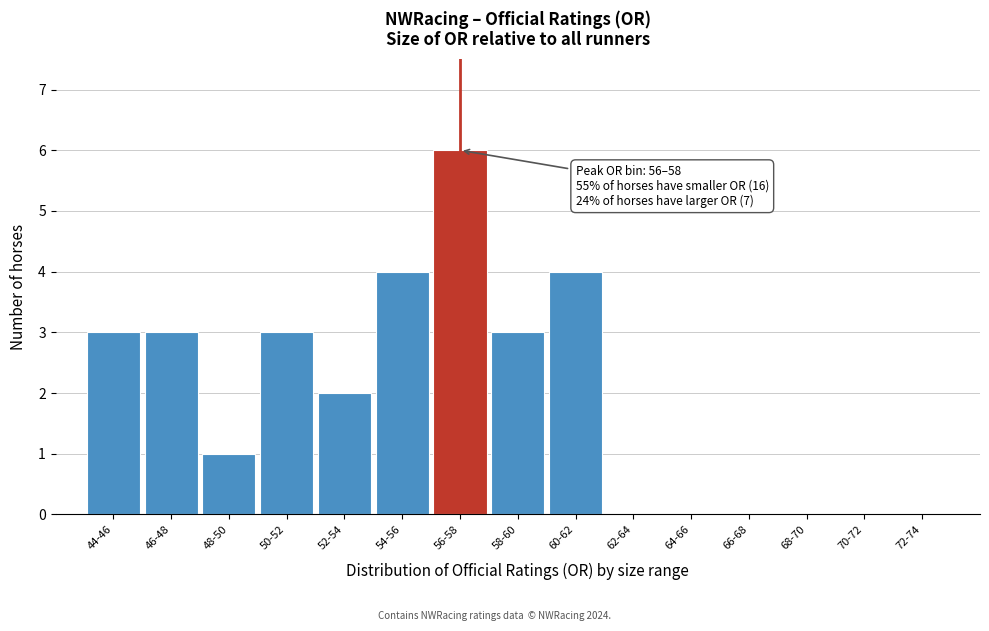

Reading right to left, transcribe all the data shown in this chart.

72-74=0	70-72=0	68-70=0	66-68=0	64-66=0	62-64=0	60-62=4	58-60=3	56-58=6	54-56=4	52-54=2	50-52=3	48-50=1	46-48=3	44-46=3